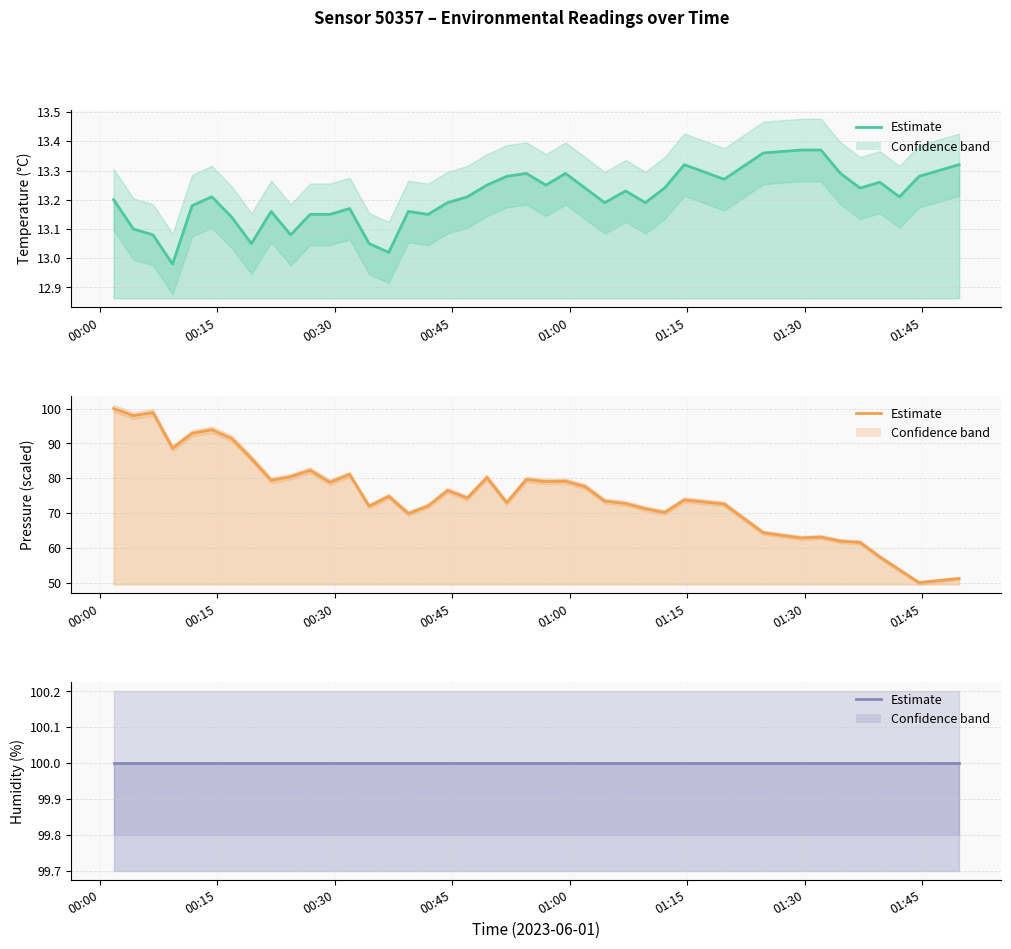

Which series has the largest range (max minus min)?

pressure_scaled